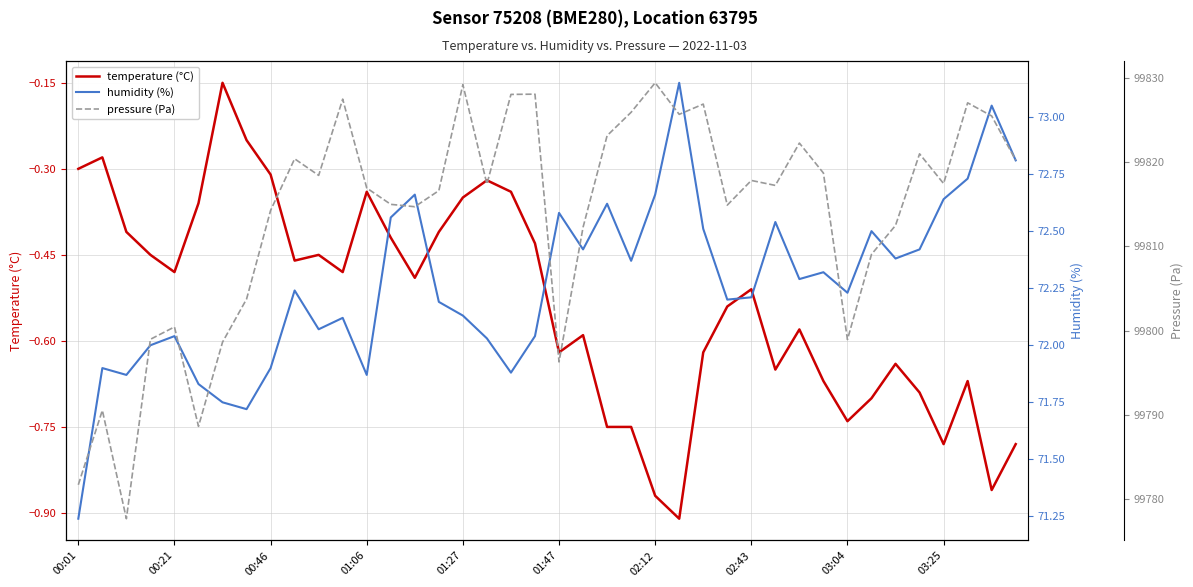

What is the difference between the second highest and second lowest values in the temperature (°C) series?

0.6